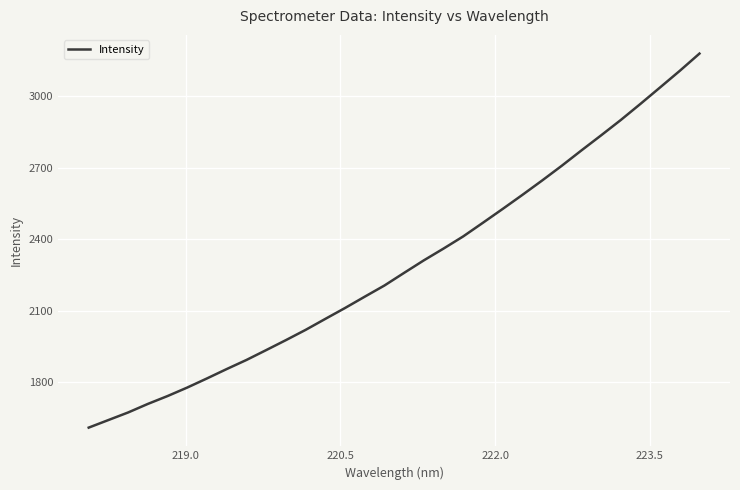

Is this an area chart (filled region under the line)?

No